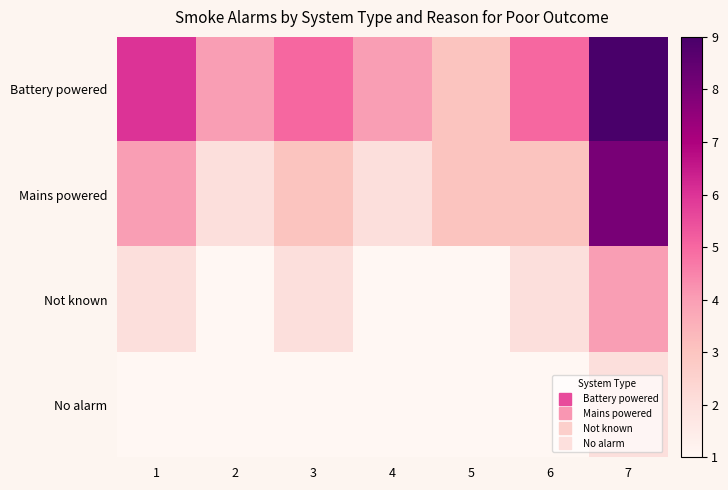

Reading left to right, what are all the values shown in this chart?

Battery powered: 1=6	2=4	3=5	4=4	5=3	6=5	7=9
Mains powered: 1=4	2=2	3=3	4=2	5=3	6=3	7=8
Not known: 1=2	2=1	3=2	4=1	5=1	6=2	7=4
No alarm: 1=1	2=1	3=1	4=1	5=1	6=1	7=2